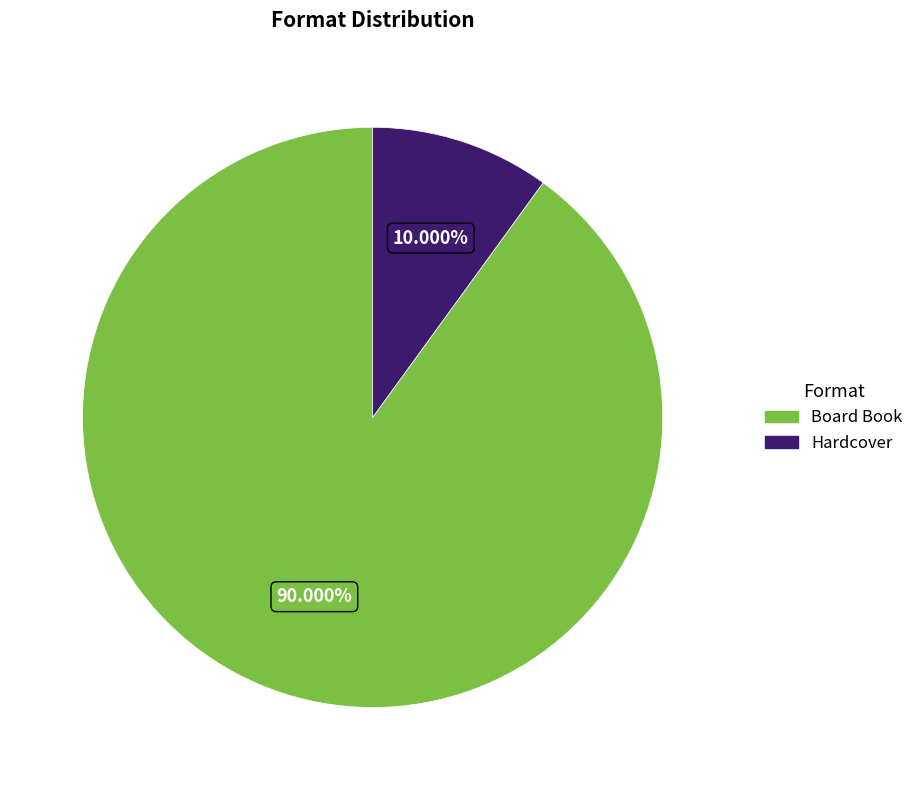

To the nearest percent, what is the average slice percentage?

50%